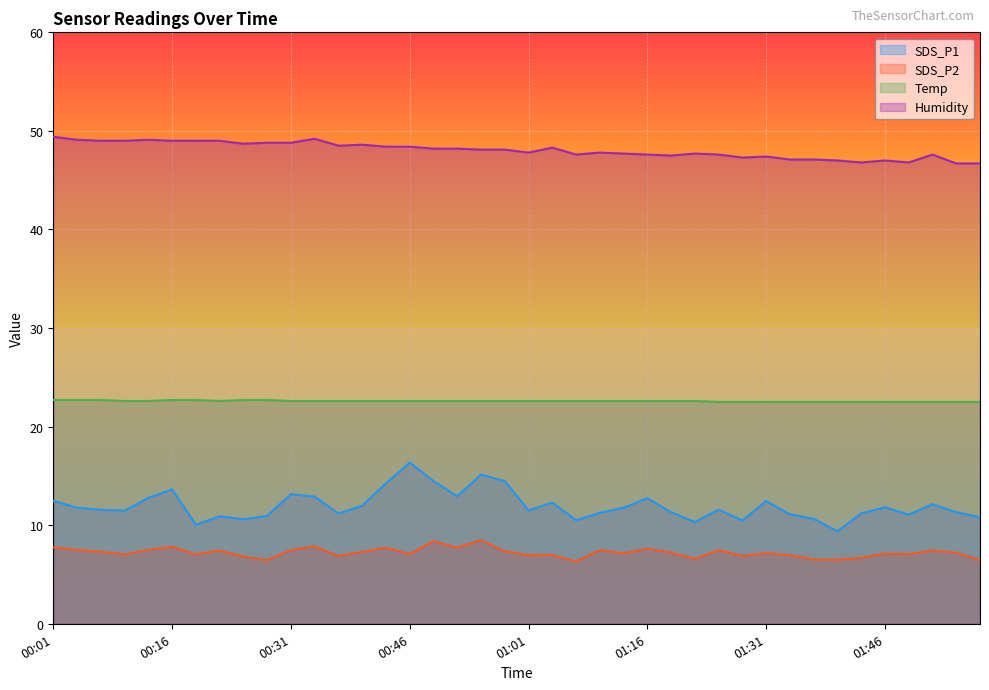

Between 00:43 and 01:19, which series saw the biggest shift?

SDS_P1